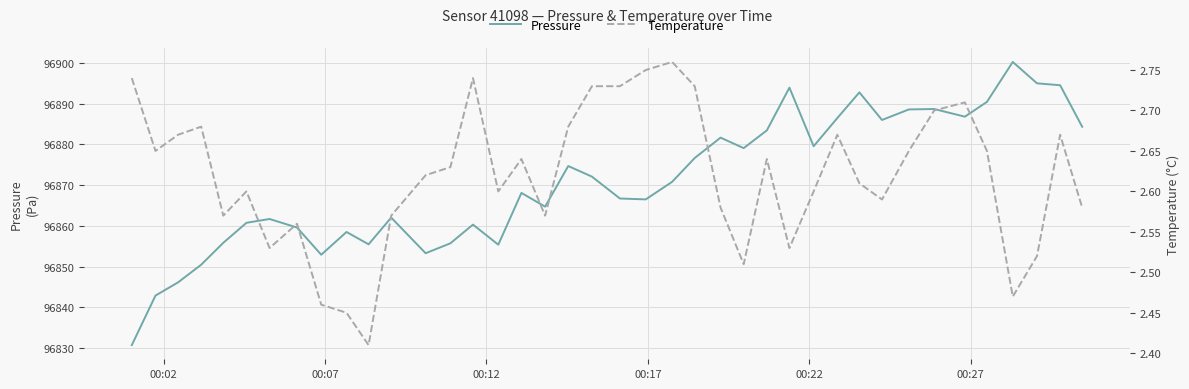

Reading left to right, transcribe all the data shown in this chart.

Pressure: 96830.7	96842.9	96846.1	96850.5	96855.8	96860.8	96861.7	96859.6	96852.9	96858.5	96855.5	96862.0	96853.3	96855.7	96860.3	96855.4	96868.1	96864.7	96874.7	96872.1	96866.7	96866.5	96870.8	96876.7	96881.7	96879.1	96883.4	96893.9	96879.6	96886.5	96892.8	96886.0	96888.6	96888.7	96886.8	96890.4	96900.2	96895.0	96894.5	96884.3
Temperature: 2.7	2.6	2.7	2.7	2.6	2.6	2.5	2.6	2.5	2.5	2.4	2.6	2.6	2.6	2.7	2.6	2.6	2.6	2.7	2.7	2.7	2.8	2.8	2.7	2.6	2.5	2.6	2.5	2.6	2.7	2.6	2.6	2.6	2.7	2.7	2.6	2.5	2.5	2.7	2.6